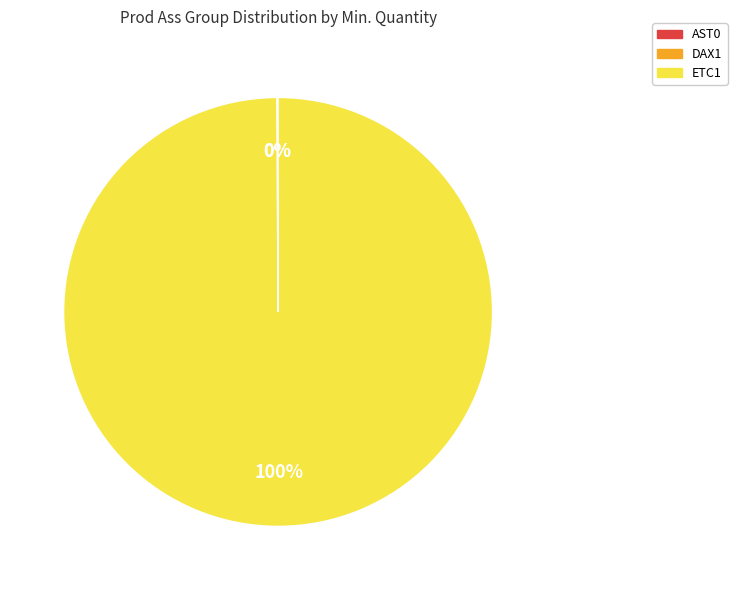

To the nearest percent, what is the difference between the largest and smallest slice percentages?

100%